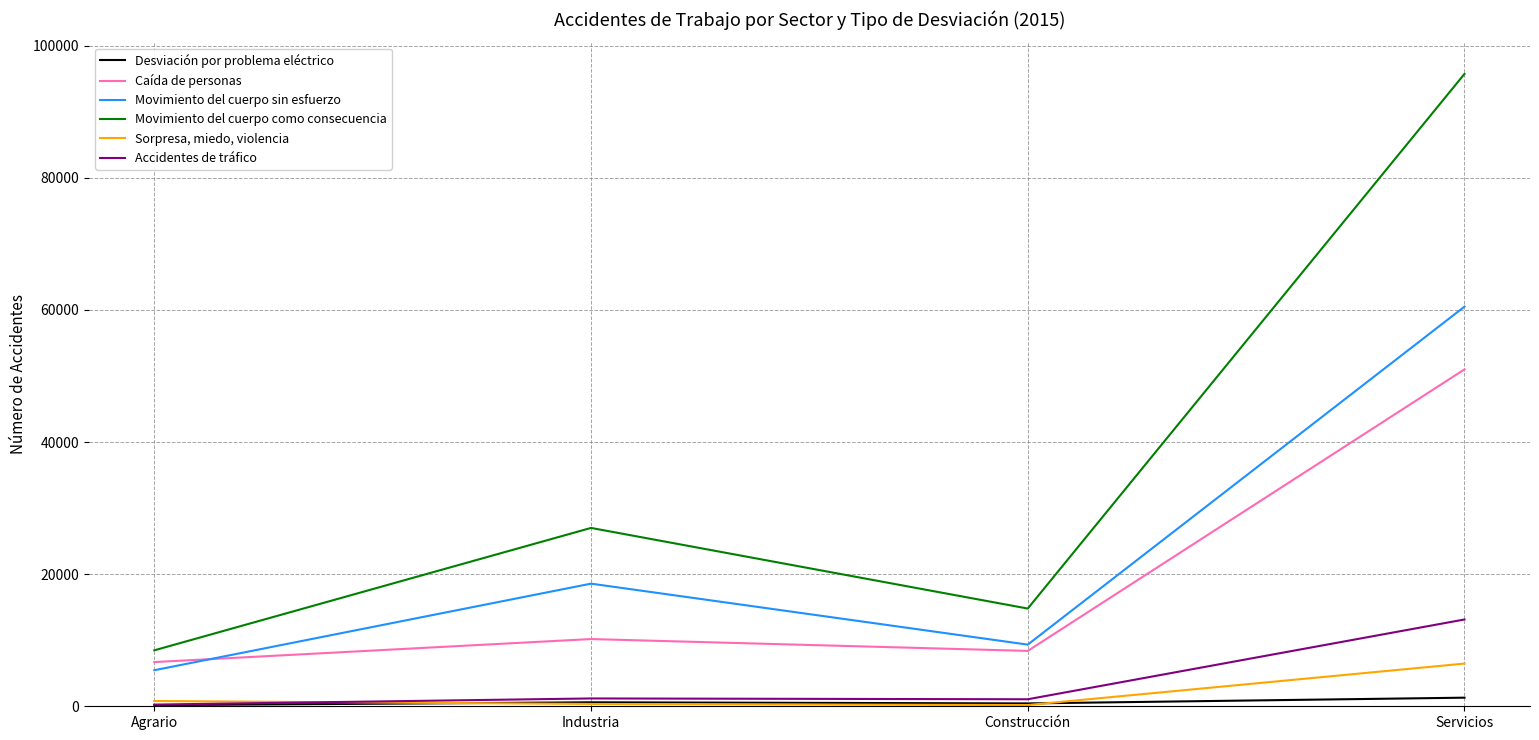

How many lines are shown in the chart?

6